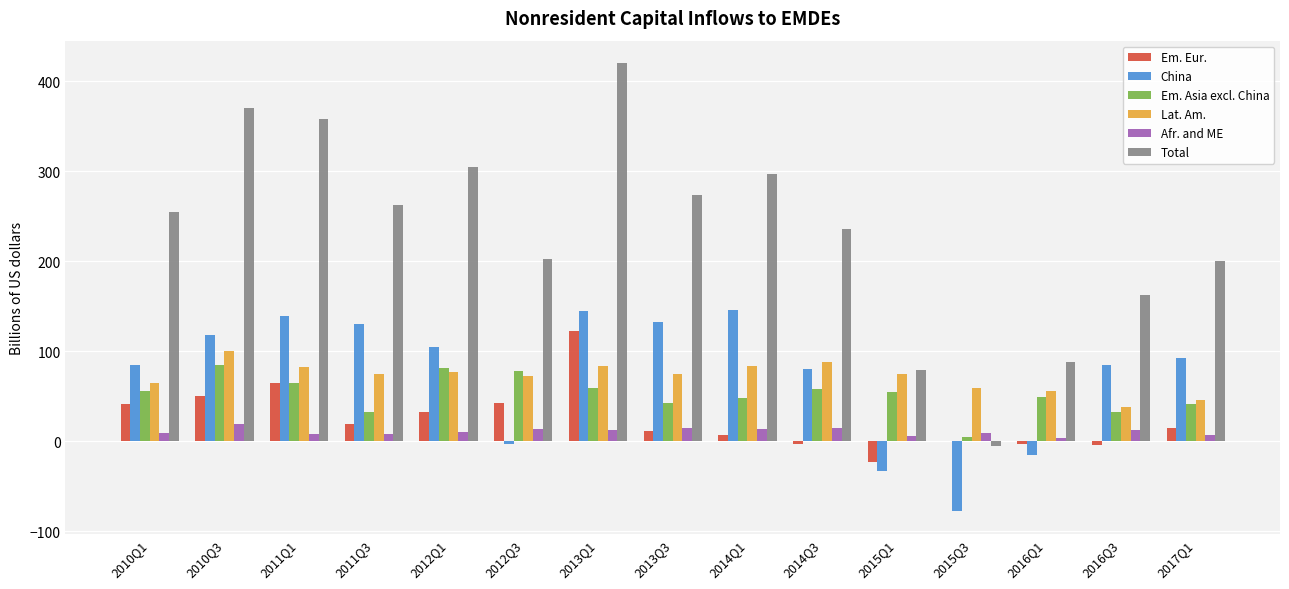

At which category does the chart reach its peak across all series?

2013Q1